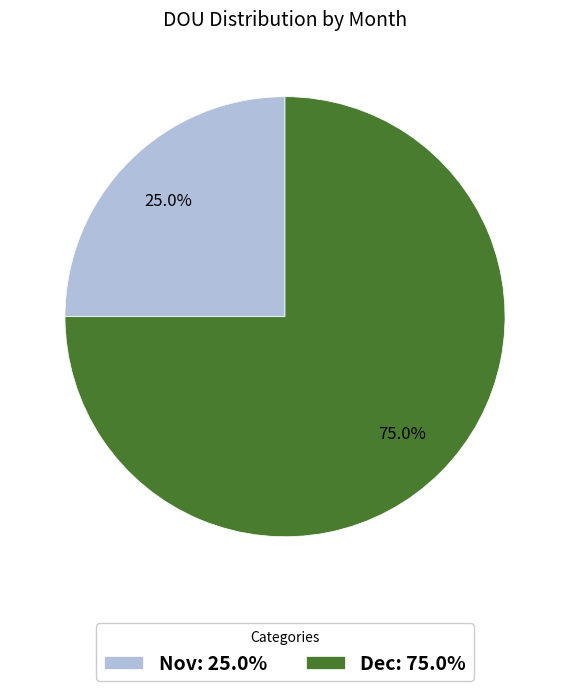

What percentage do Nov: 25.0% and Dec: 75.0% together represent?

100.0%